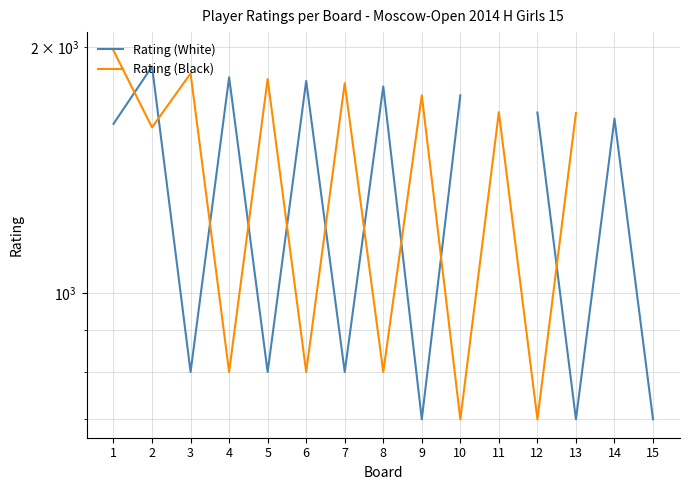

What is the total value across all series at 10?

2446.0